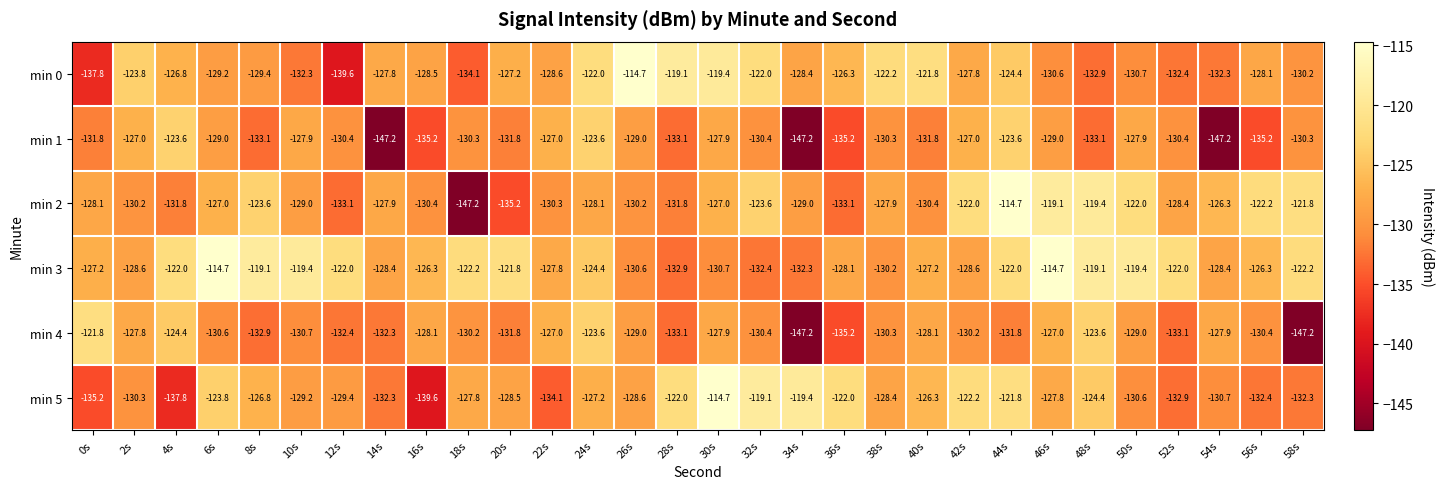

What is the maximum value shown in the chart?

-114.7